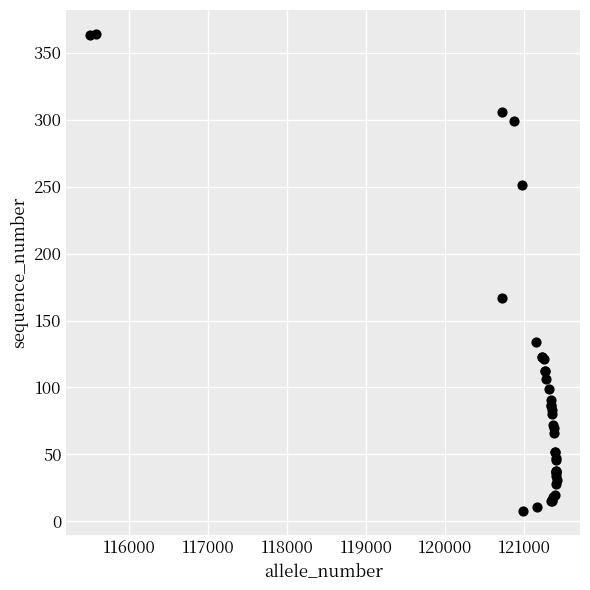

What Y value in the scatter plot is closest to 186?

167